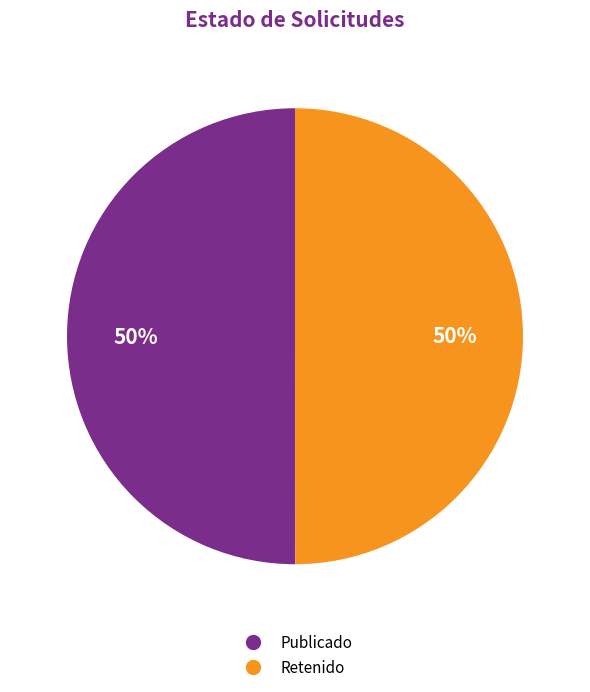

Is the sum of Publicado and Retenido greater than half?

Yes